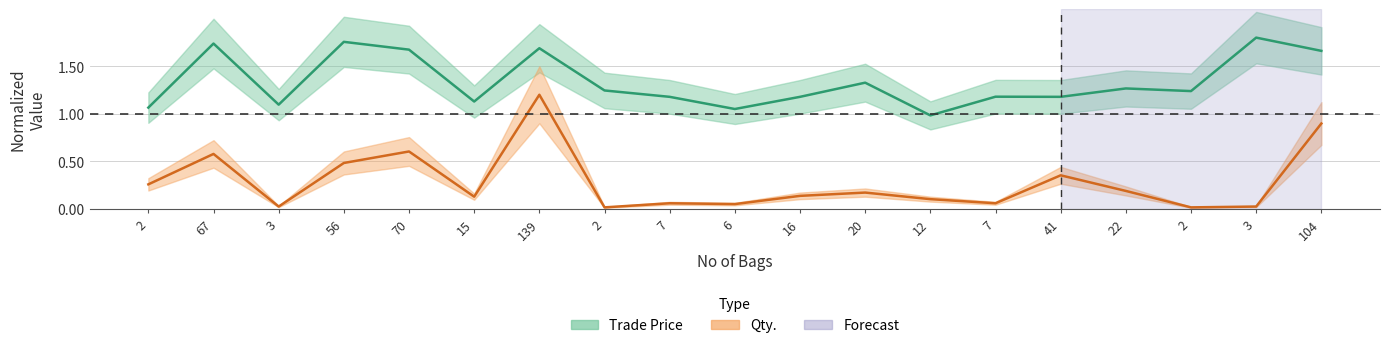

How many data points does each series have?

19